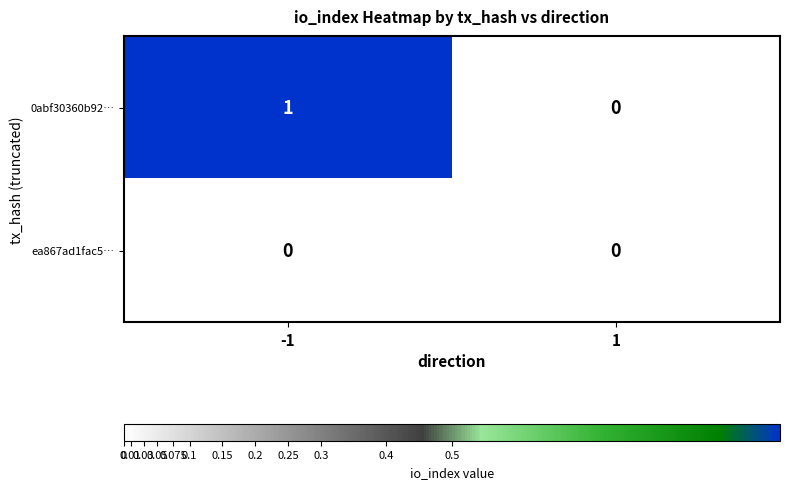

Between -1 and 1, which series saw the biggest shift?

0abf30360b92…